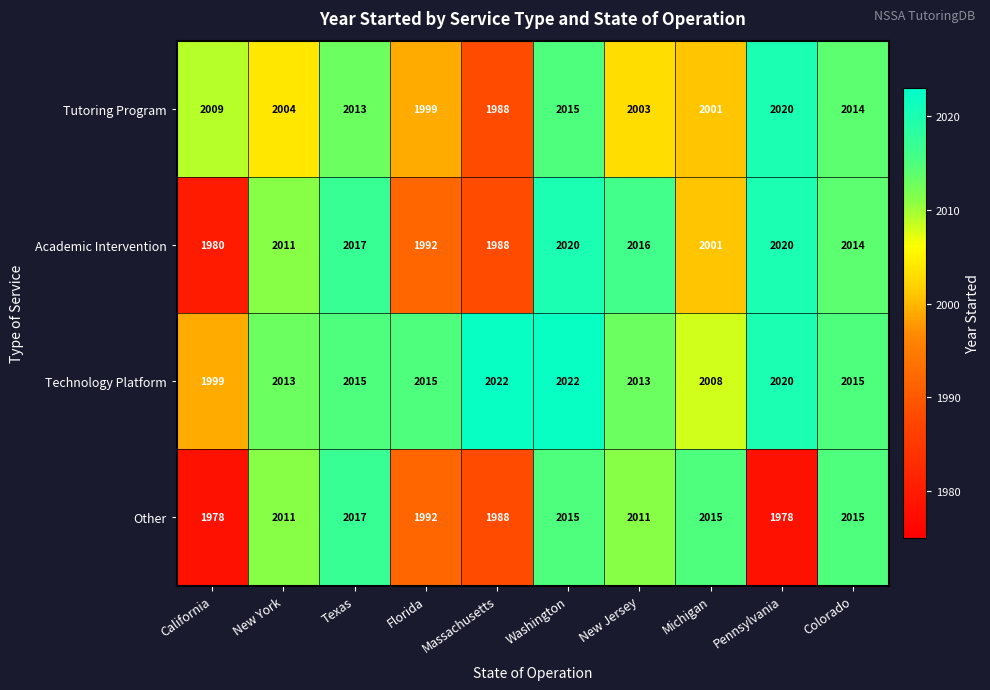

The Tutoring Program series shows 3493 at Pennsylvania. True or false?

False